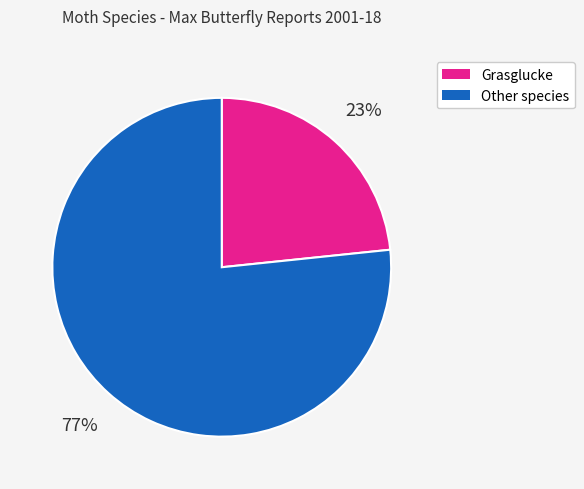

Is there any slice that represents more than half of the pie?

Yes